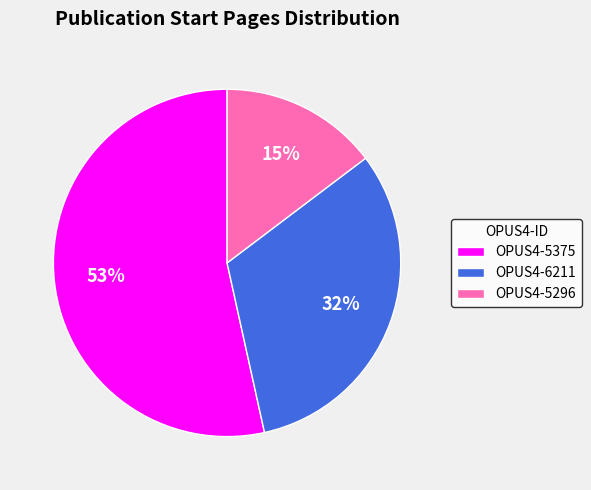

Is the sum of OPUS4-5296 and OPUS4-5375 greater than half?

Yes